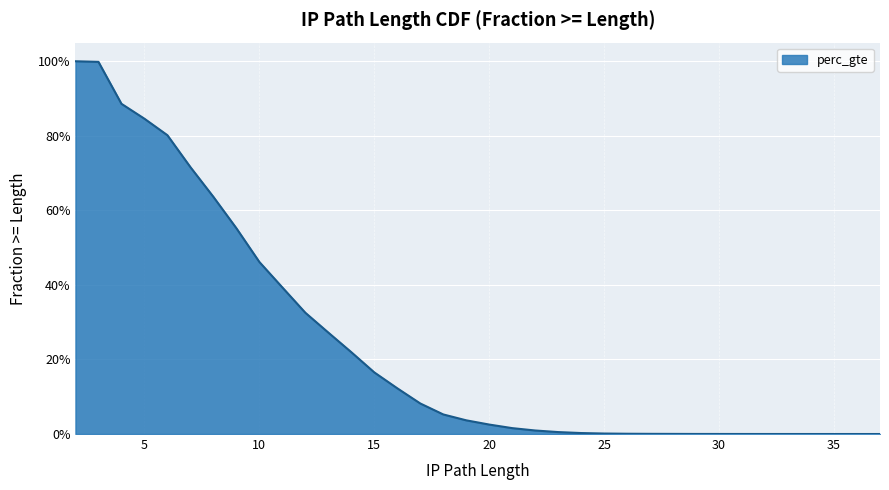

True or false: the data has more than 1 interior local peaks.

False